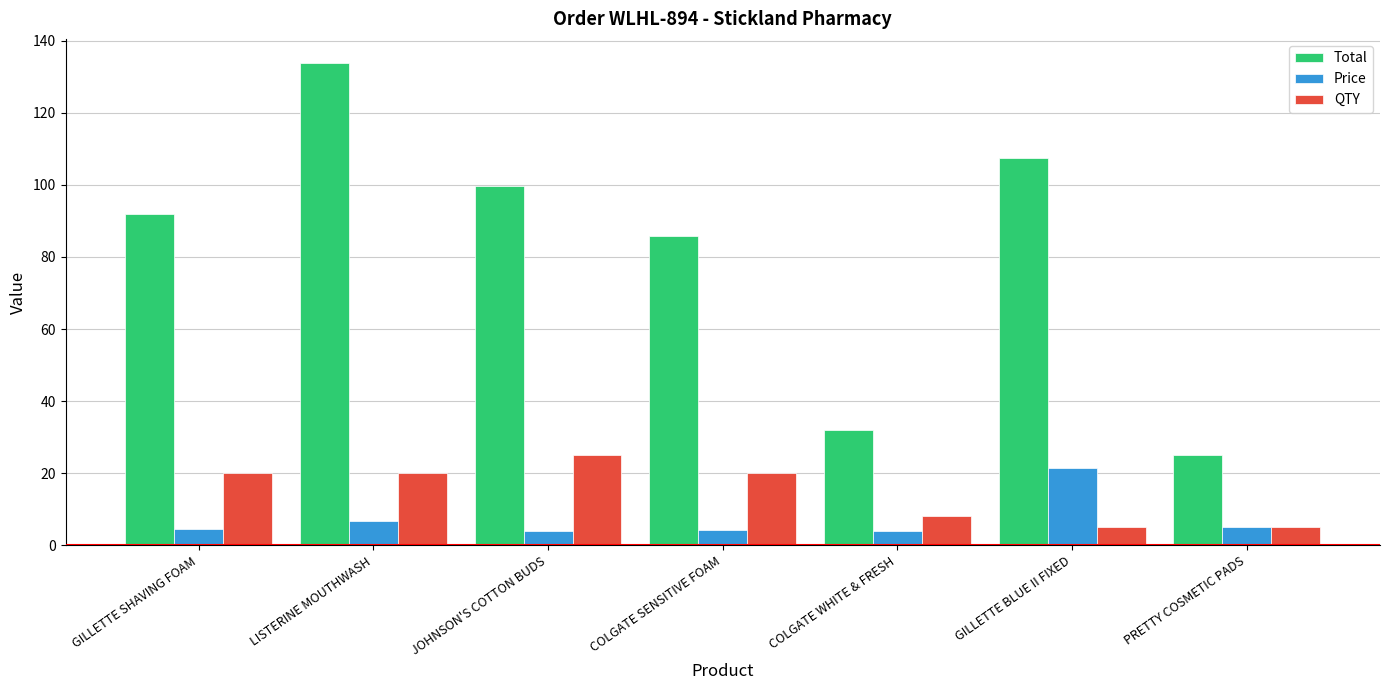

Rank the series at LISTERINE MOUTHWASH from highest to lowest value.

Total, QTY, Price